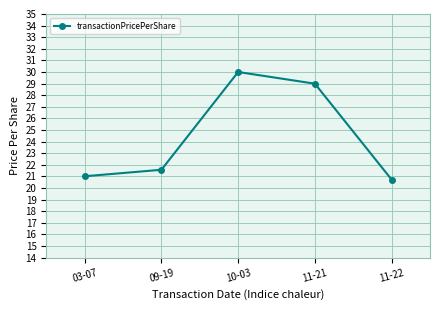

Reading right to left, list all the values displayed in this chart.

20.7	29.0	30.0	21.6	21.0